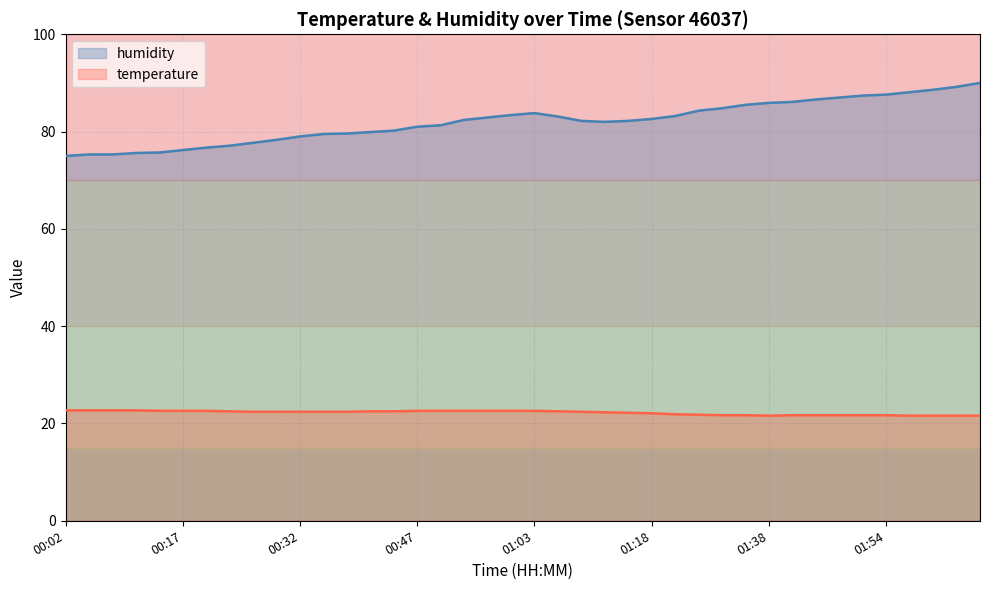

Is it true that humidity equals 81.0 at 00:47?

True